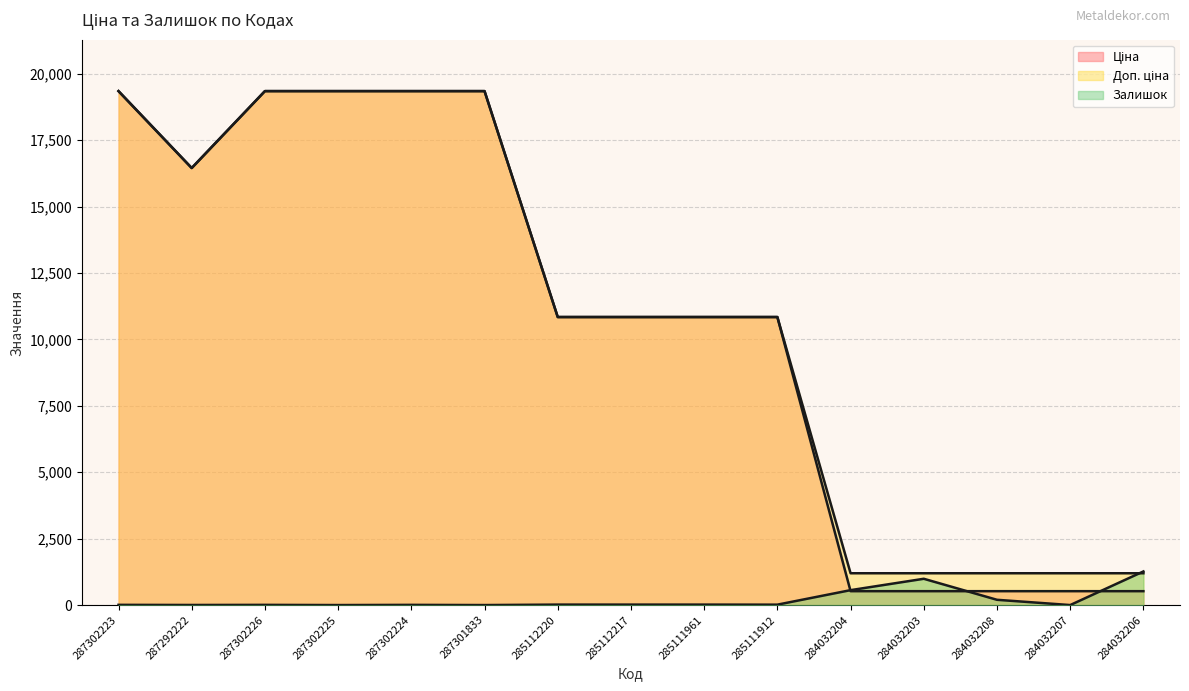

Which series has the largest total across all categories?

Доп. ціна